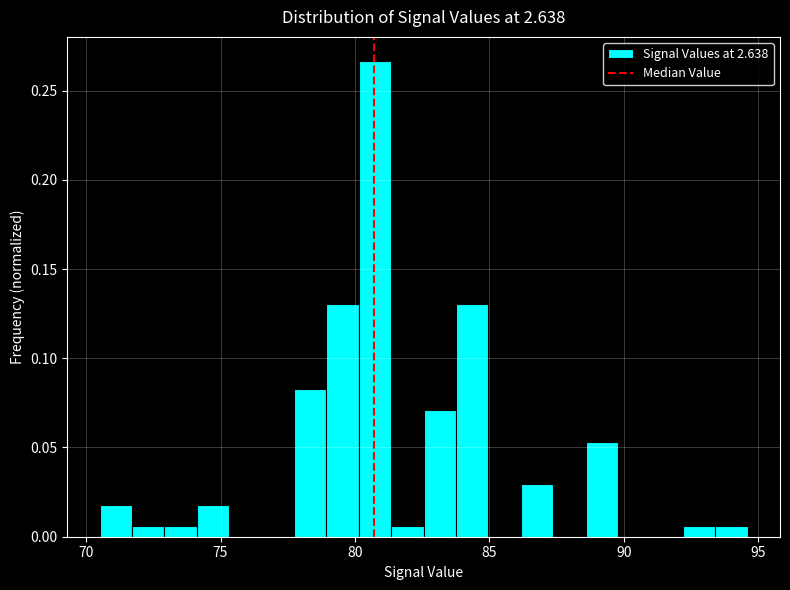

Around what value on the x-axis is the tallest bar? Give the approximate position of its centre, as read against the axis.

80.5